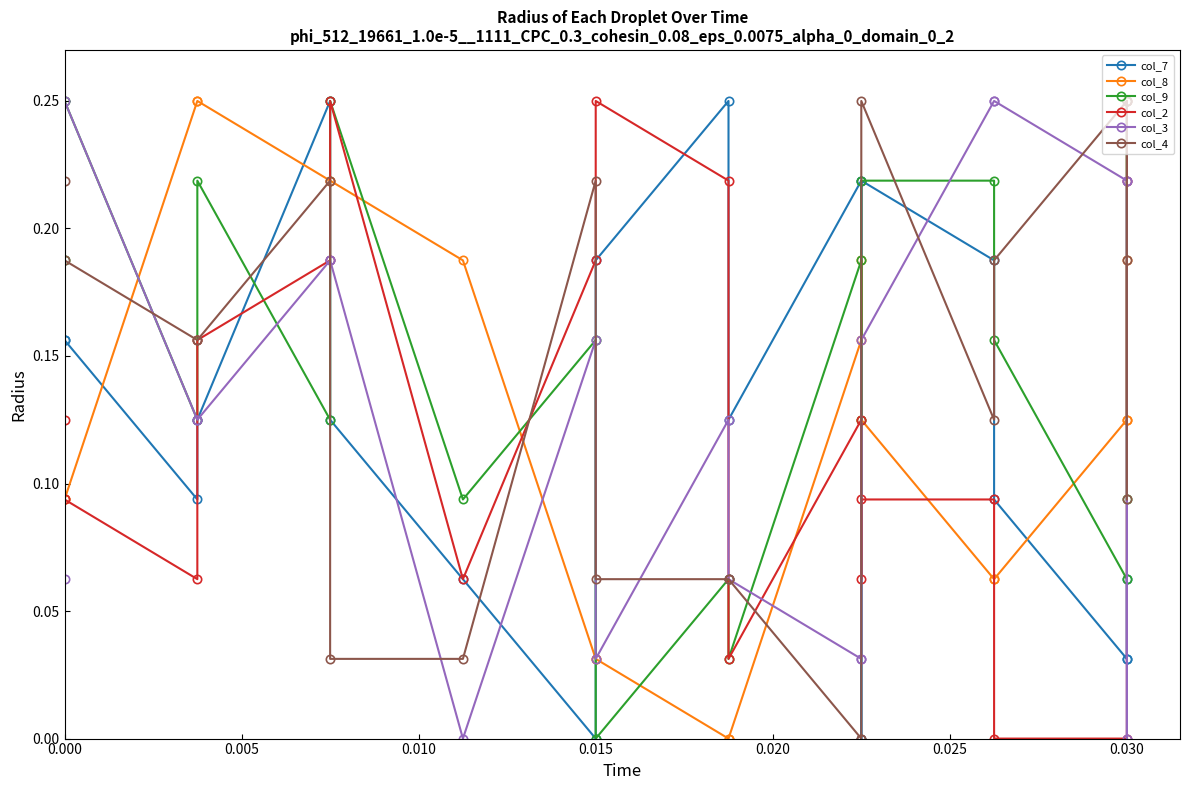

At which category does the chart reach its peak across all series?

0.020